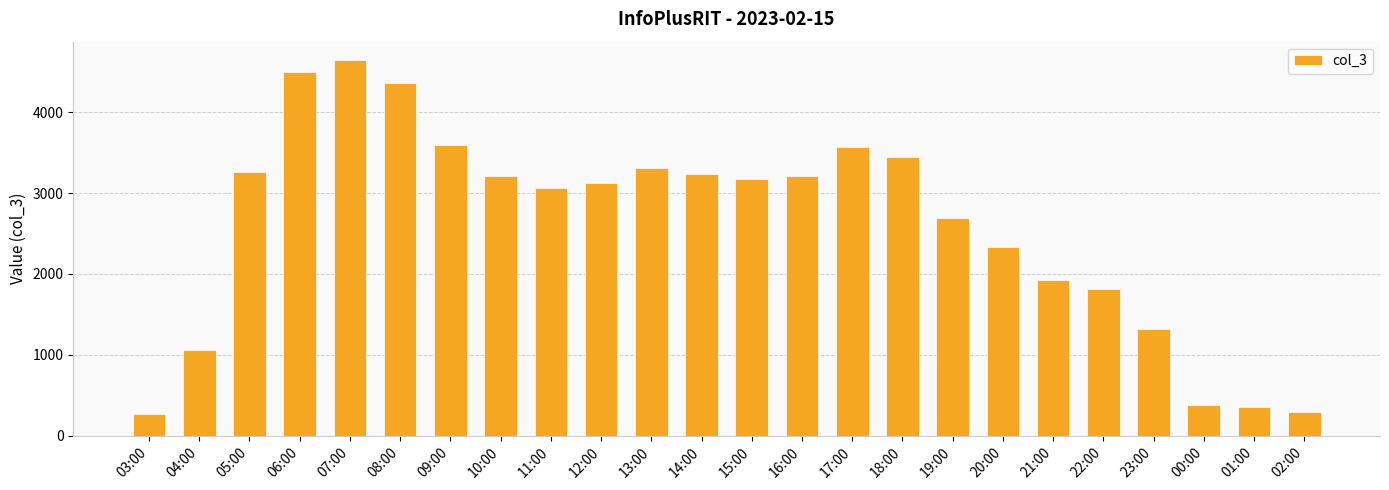

Which label corresponds to the largest value in the chart?

07:00